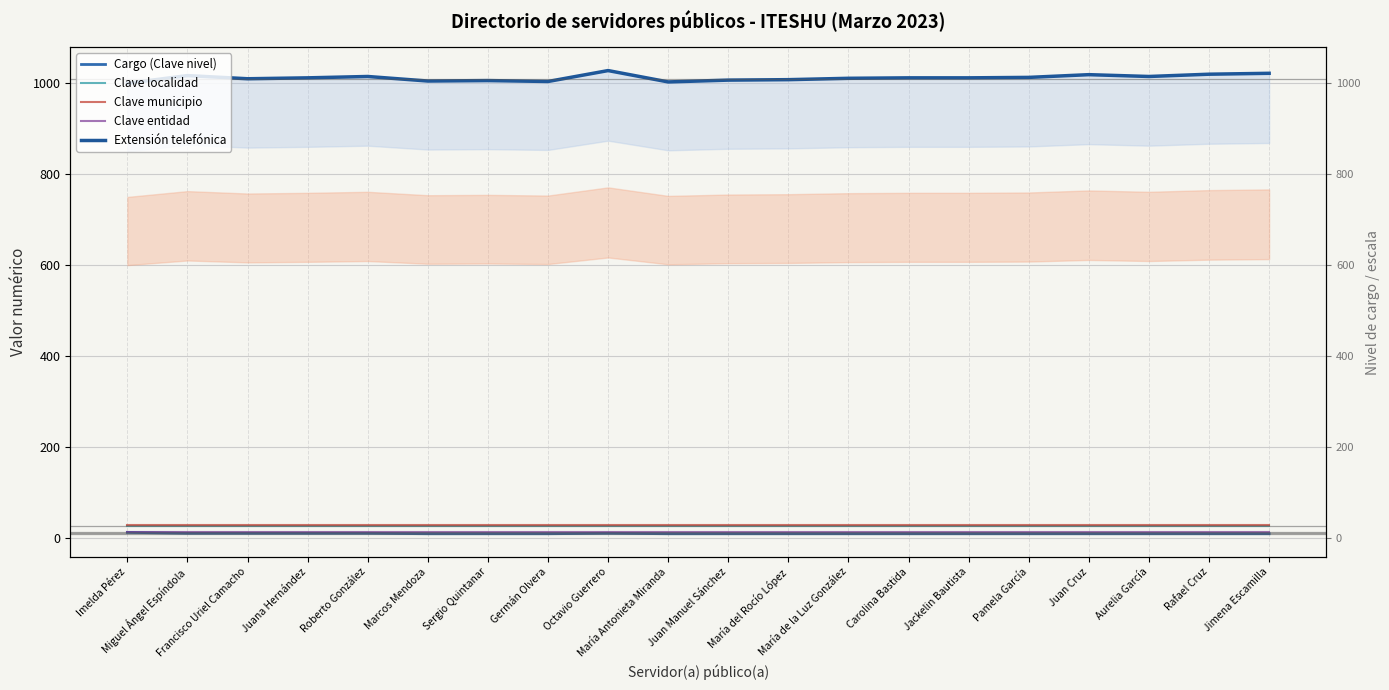

What is the total value across all series at Juana Hernández?

1089